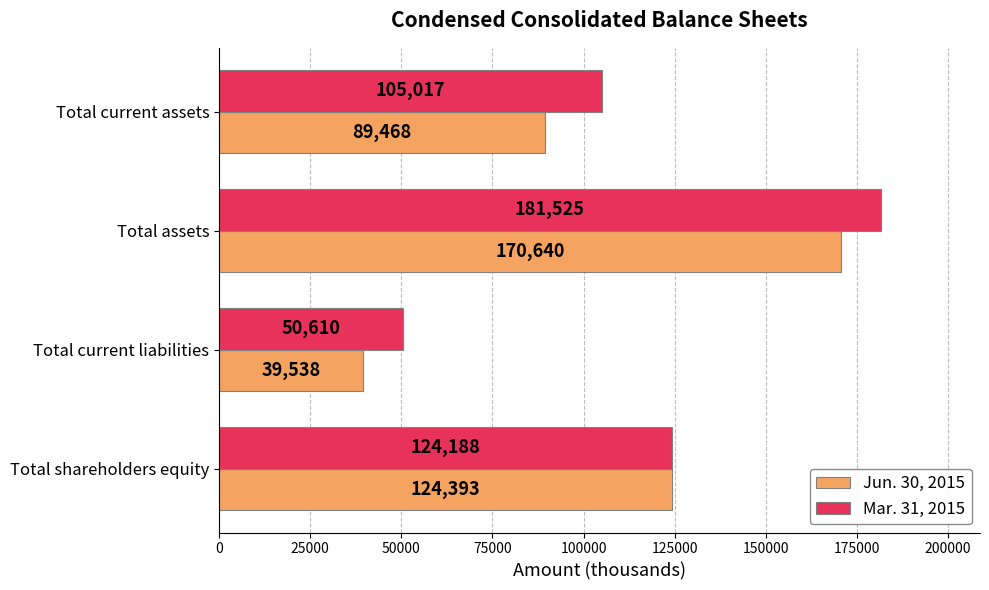

Which series has the largest range (max minus min)?

Jun. 30, 2015